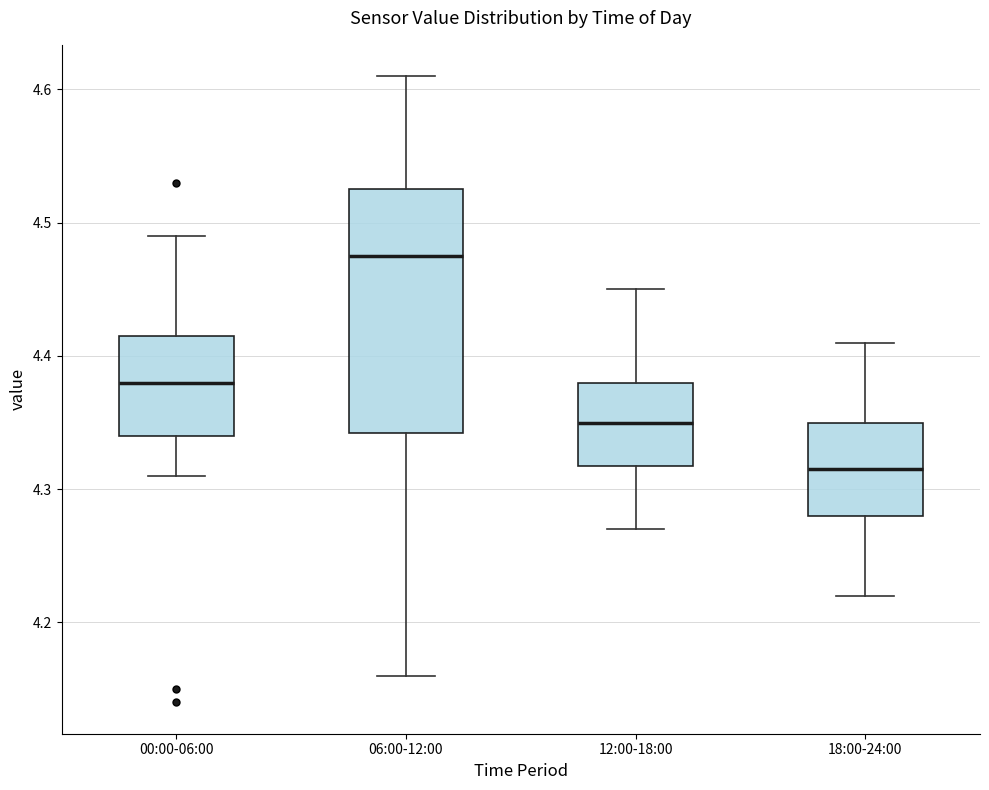

Reading left to right, transcribe this box plot: for each box, give where its median line is, the range the box spans, and where its two whiskers end, as read against the y-axis. The values are not printed on the chart, so give them approximately, as read against the axis.

00:00-06:00: median 4.38, box 4.34 to 4.42, whiskers 4.31 to 4.49
06:00-12:00: median 4.48, box 4.34 to 4.53, whiskers 4.16 to 4.61
12:00-18:00: median 4.35, box 4.32 to 4.38, whiskers 4.27 to 4.45
18:00-24:00: median 4.32, box 4.28 to 4.35, whiskers 4.22 to 4.41